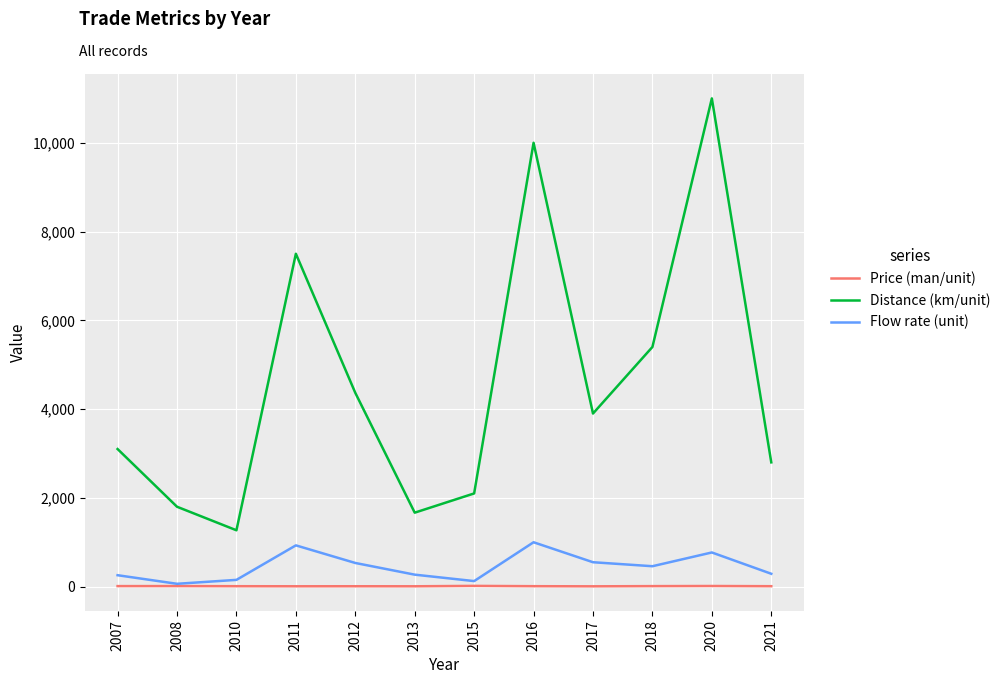

At which category is the sum across all series the highest?

2020